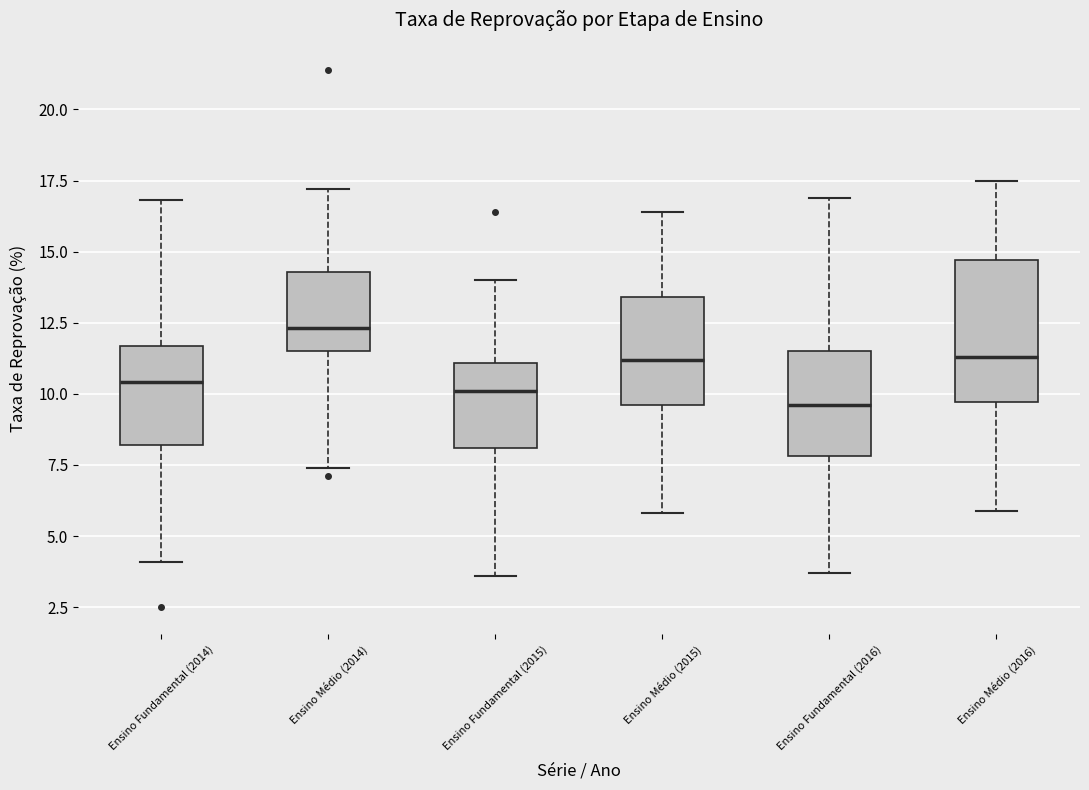

Which box is the tallest, from its lower edge to its upper edge?

Ensino Médio (2016)